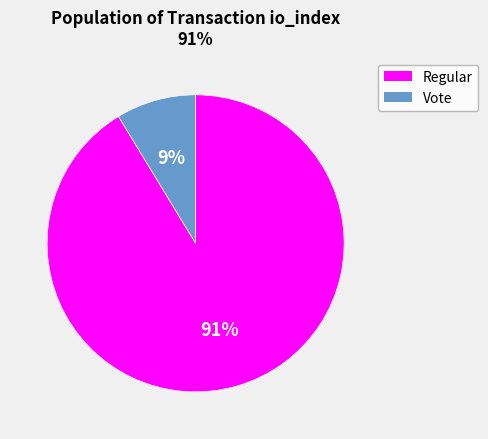

Is there a majority slice in this chart?

Yes